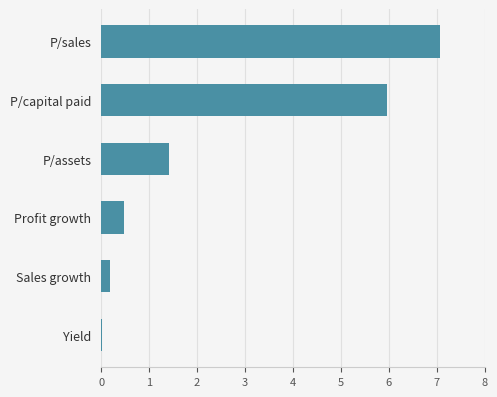

True or false: the data shows 7.1 at P/sales.

True